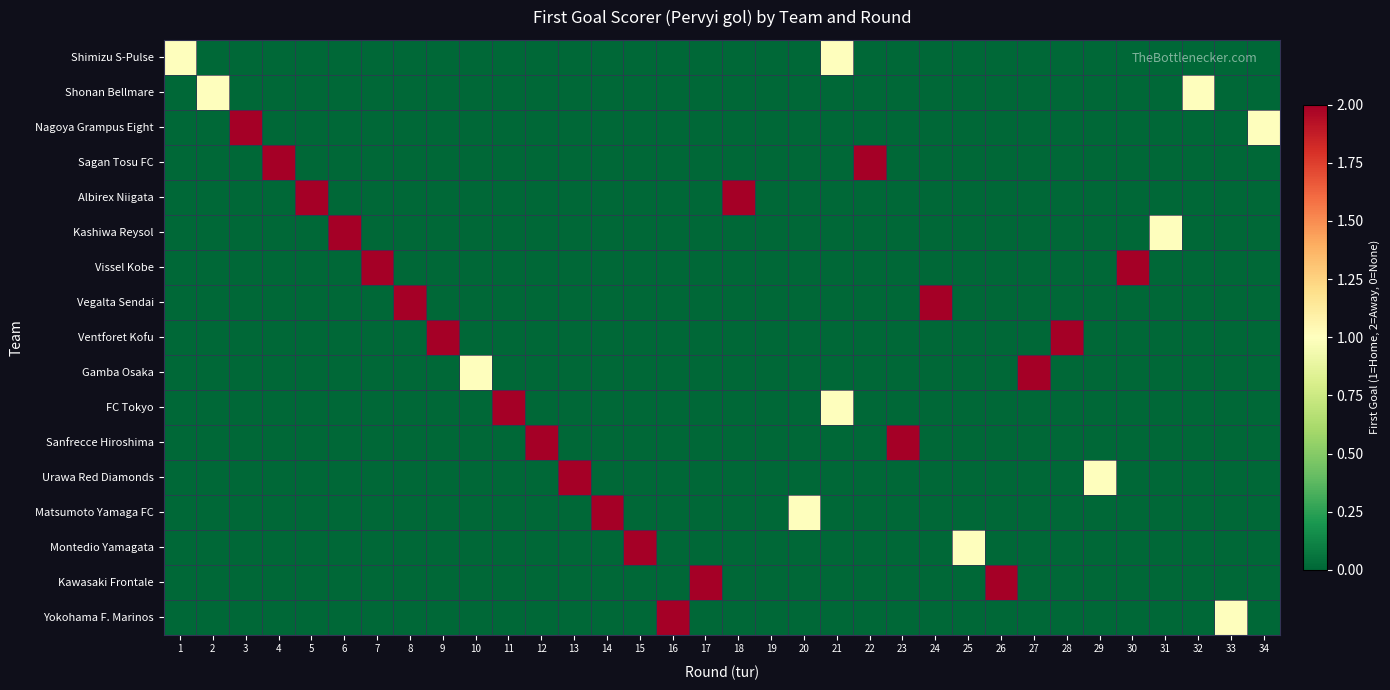

Between 29 and 33, which series saw the biggest shift?

Urawa Red Diamonds